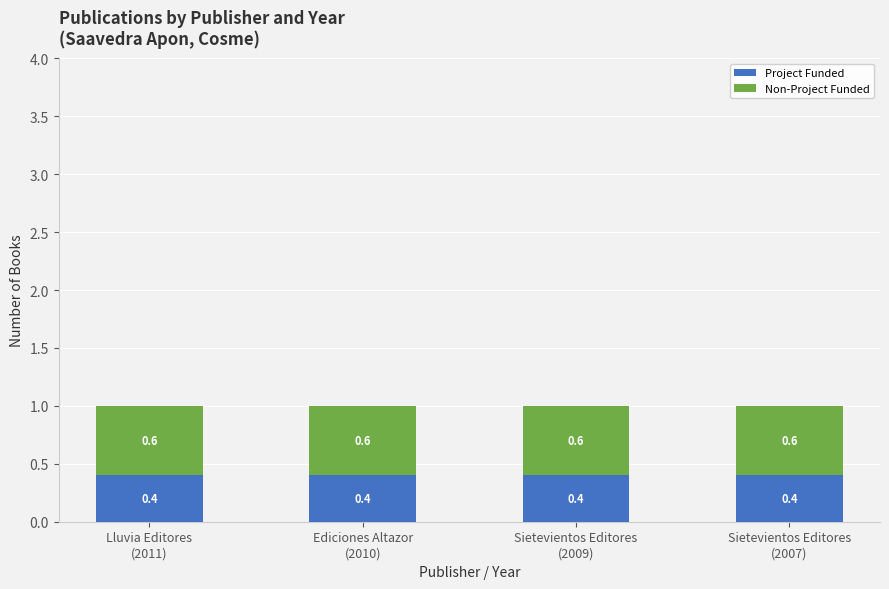

What is the sum of all Project Funded values?

1.6